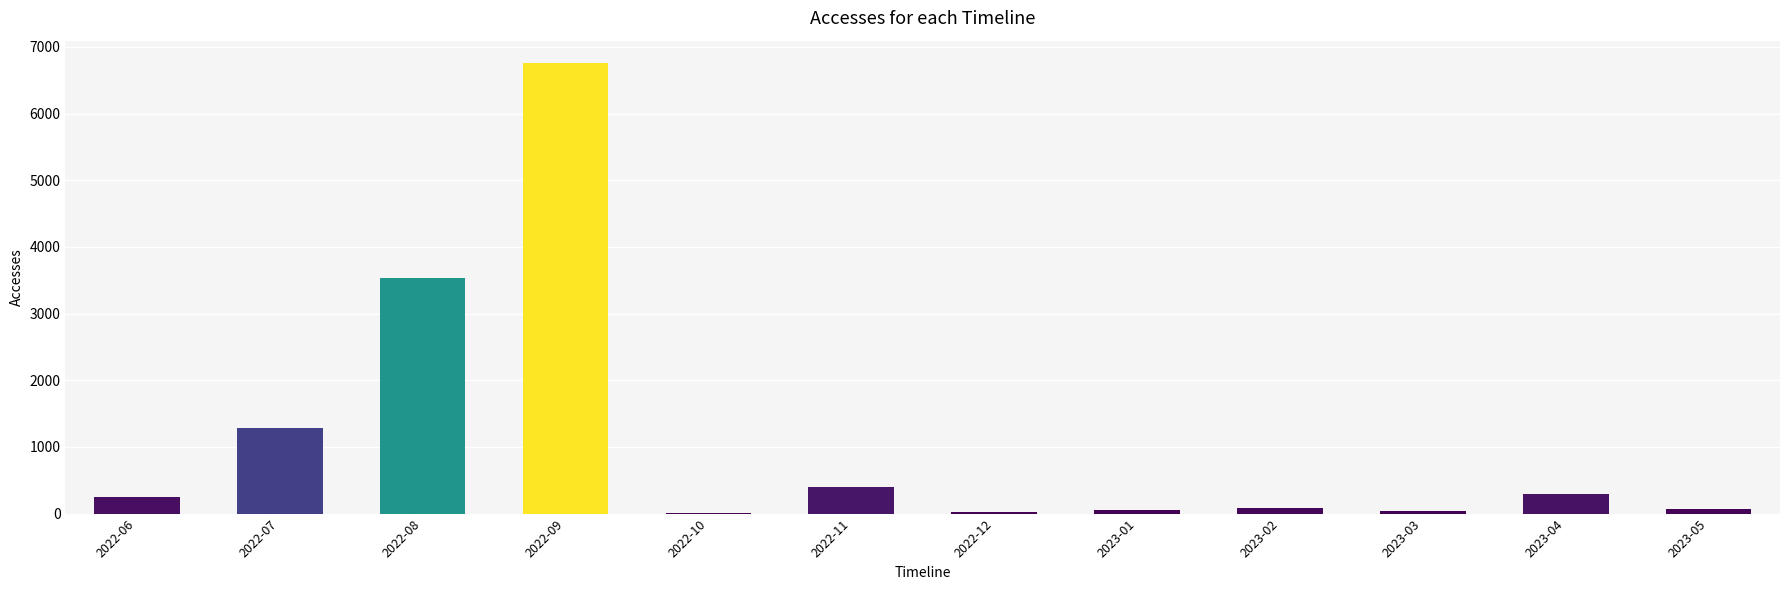

At which label is the value closest to 3381?

2022-08